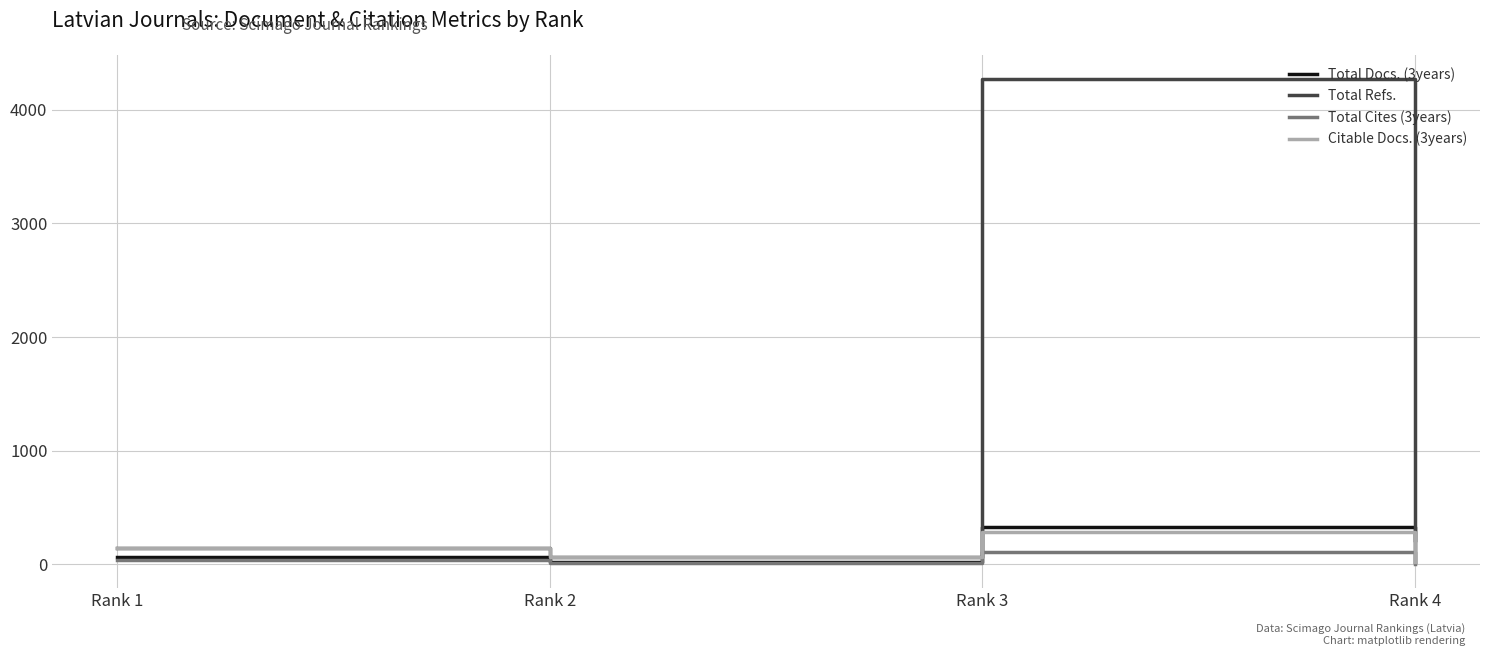

How many lines are shown in the chart?

4